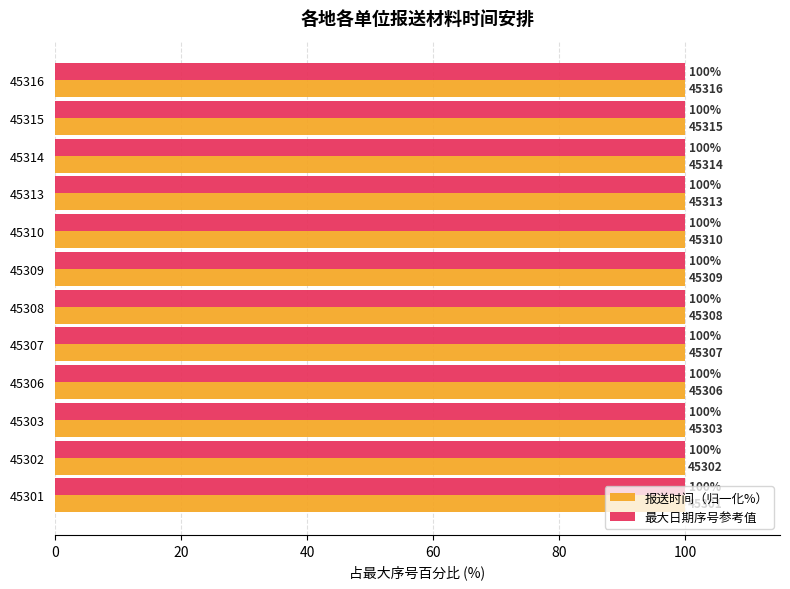

What is the minimum value for 最大日期序号参考值?

100.0